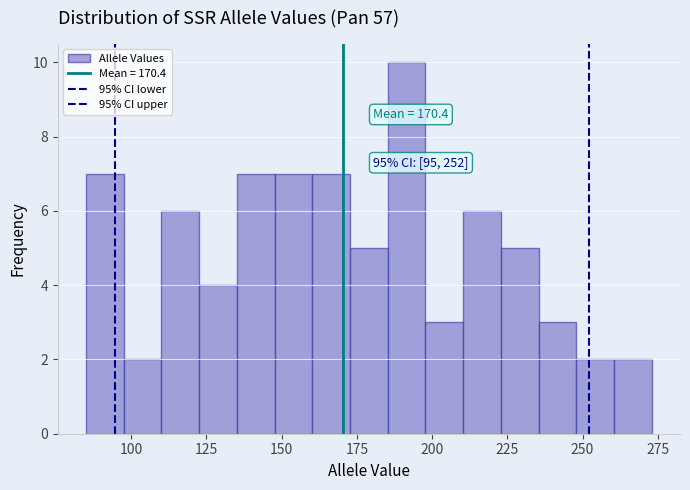

Around what value on the x-axis is the tallest bar? Give the approximate position of its centre, as read against the axis.

190